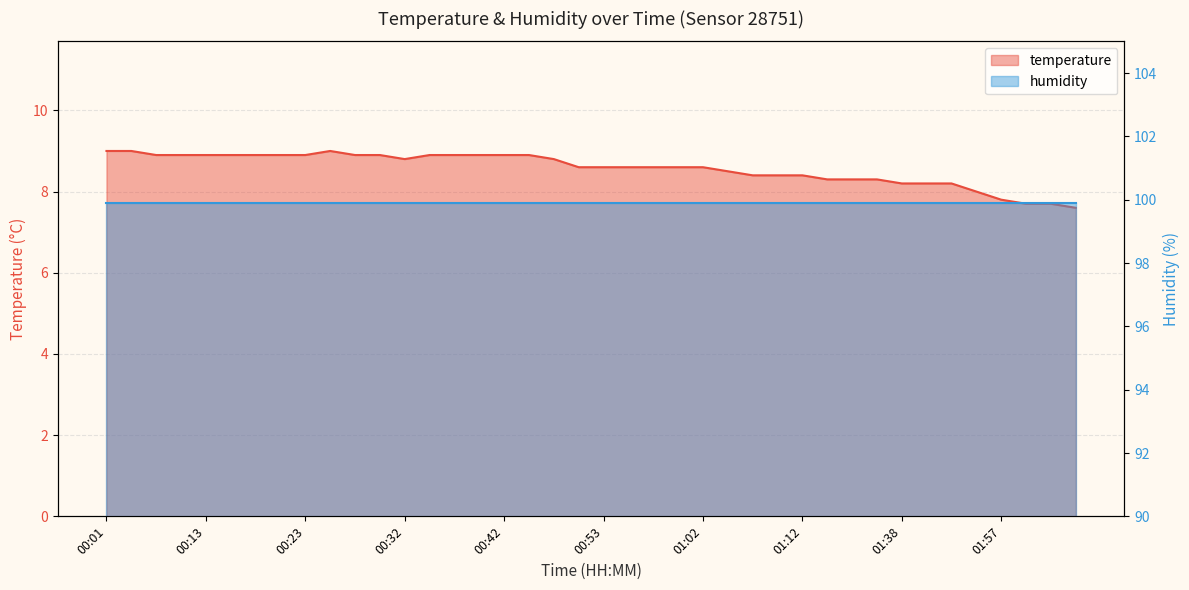

Reading right to left, list all the values displayed in this chart.

02:10=7.6	02:08=7.7	02:00=7.7	01:57=7.8	01:48=8.0	01:44=8.2	01:41=8.2	01:38=8.2	01:26=8.3	01:24=8.3	01:15=8.3	01:12=8.4	01:10=8.4	01:07=8.4	01:05=8.5	01:02=8.6	01:00=8.6	00:58=8.6	00:55=8.6	00:53=8.6	00:50=8.6	00:47=8.8	00:45=8.9	00:42=8.9	00:40=8.9	00:37=8.9	00:35=8.9	00:32=8.8	00:30=8.9	00:28=8.9	00:25=9.0	00:23=8.9	00:20=8.9	00:18=8.9	00:15=8.9	00:13=8.9	00:10=8.9	00:08=8.9	00:03=9.0	00:01=9.0